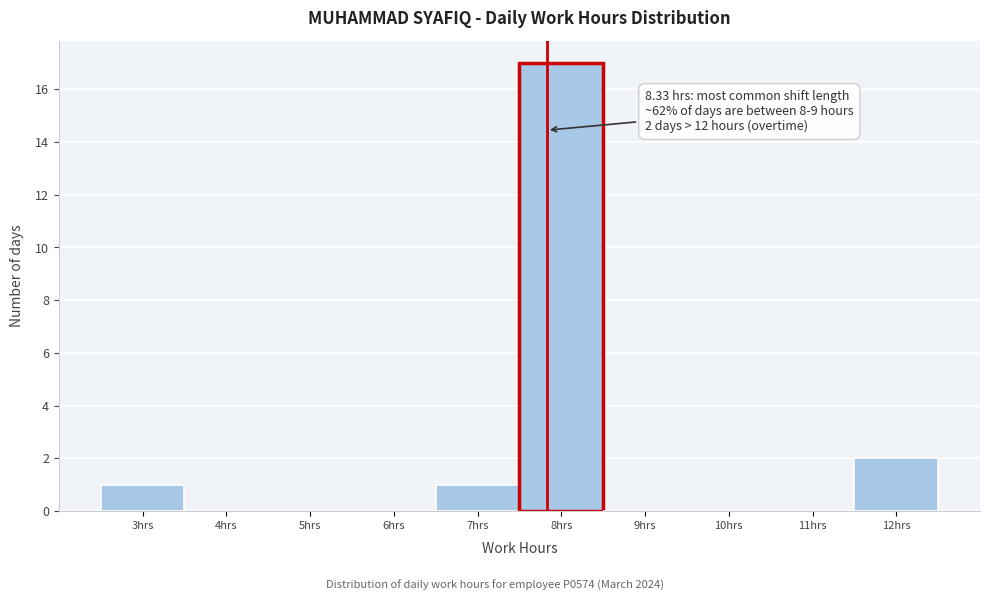

Reading left to right, what are all the values shown in this chart?

3hrs=1	4hrs=0	5hrs=0	6hrs=0	7hrs=1	8hrs=17	9hrs=0	10hrs=0	11hrs=0	12hrs=2